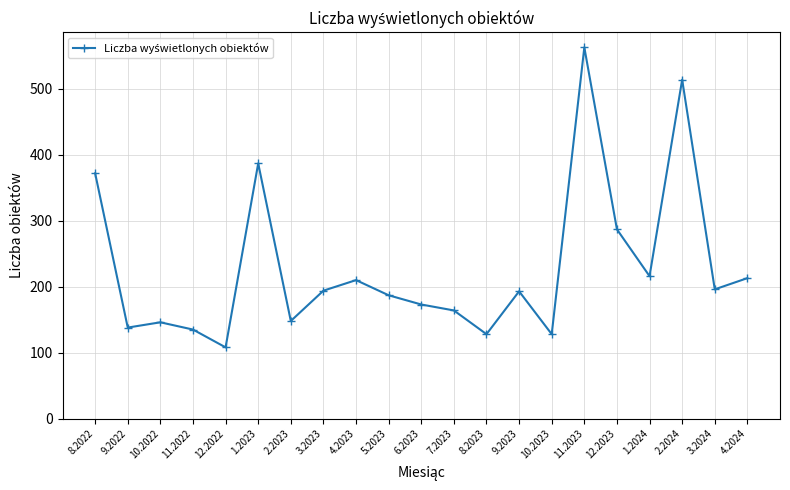

At which label does the data first exceed 193?

8.2022